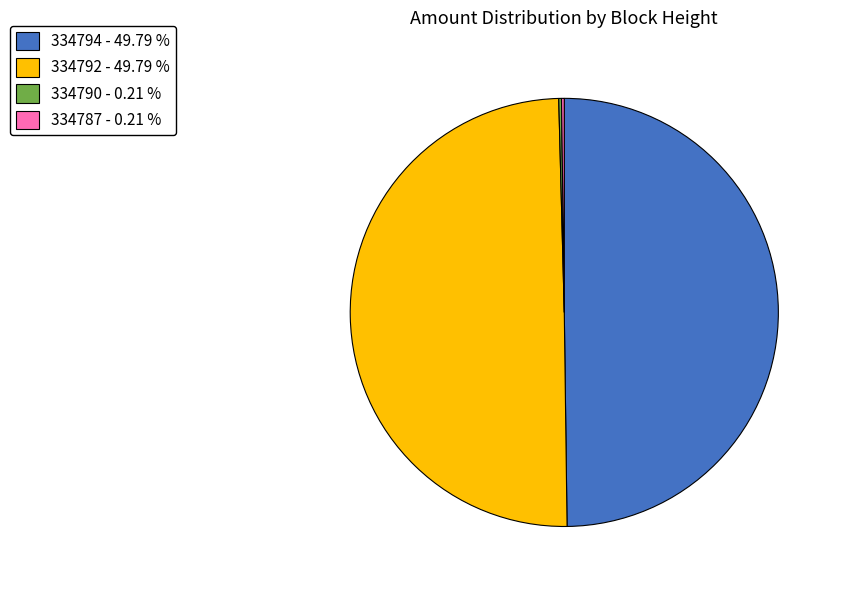

What is the ratio of the value at 334794 - 49.79 % to the value at 334792 - 49.79 %?

1.0